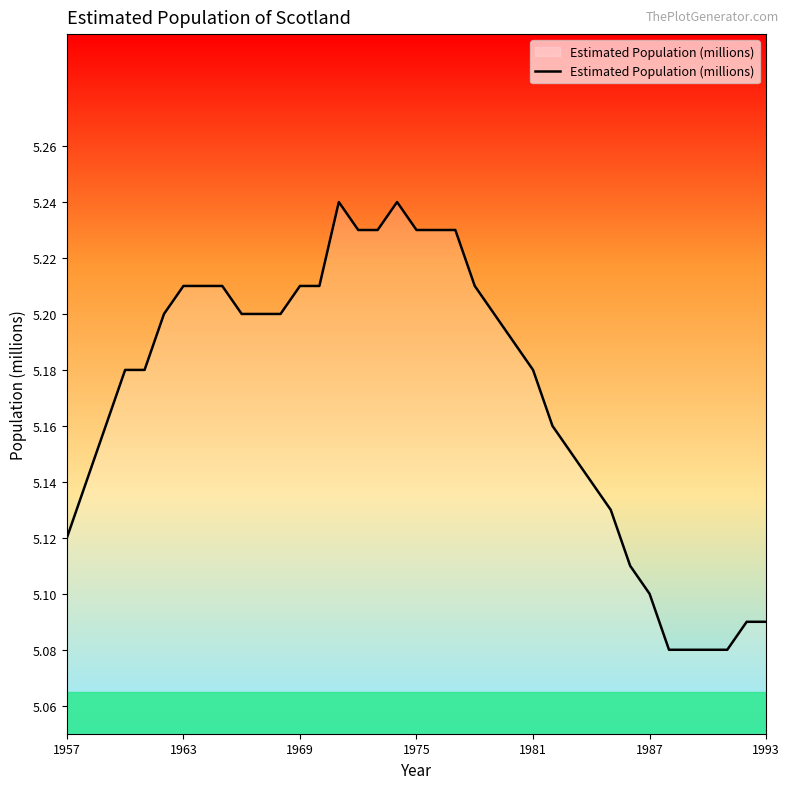

True or false: the data shows 5.1 at 1987.

True